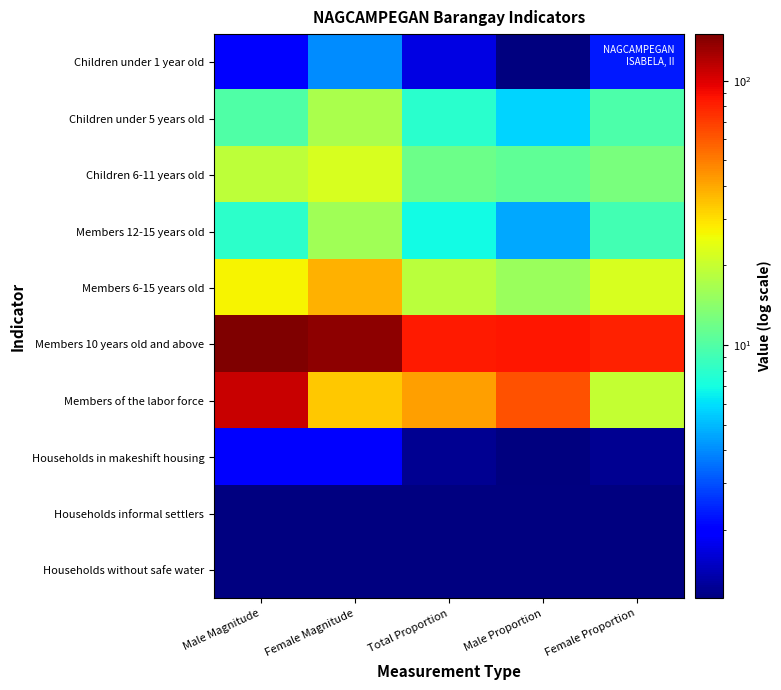

Reading right to left, list all the values displayed in this chart.

Children under 1 year old: Female Proportion=2.3	Male Proportion=1.1	Total Proportion=1.7	Female Magnitude=4.0	Male Magnitude=2.0
Children under 5 years old: Female Proportion=9.8	Male Proportion=5.7	Total Proportion=7.8	Female Magnitude=17.0	Male Magnitude=10.0
Children 6-11 years old: Female Proportion=12.7	Male Proportion=10.9	Total Proportion=11.8	Female Magnitude=22.0	Male Magnitude=19.0
Members 12-15 years old: Female Proportion=9.2	Male Proportion=4.6	Total Proportion=6.9	Female Magnitude=16.0	Male Magnitude=8.0
Members 6-15 years old: Female Proportion=22.0	Male Proportion=15.5	Total Proportion=18.7	Female Magnitude=38.0	Male Magnitude=27.0
Members 10 years old and above: Female Proportion=80.3	Male Proportion=85.6	Total Proportion=83.0	Female Magnitude=139.0	Male Magnitude=149.0
Members of the labor force: Female Proportion=19.7	Male Proportion=63.2	Total Proportion=41.5	Female Magnitude=34.0	Male Magnitude=110.0
Households in makeshift housing: Female Proportion=1.2	Male Proportion=1.1	Total Proportion=1.2	Female Magnitude=2.0	Male Magnitude=2.0
Households informal settlers: Female Proportion=0.0	Male Proportion=0.0	Total Proportion=0.0	Female Magnitude=0.0	Male Magnitude=0.0
Households without safe water: Female Proportion=0.0	Male Proportion=0.0	Total Proportion=0.0	Female Magnitude=0.0	Male Magnitude=0.0